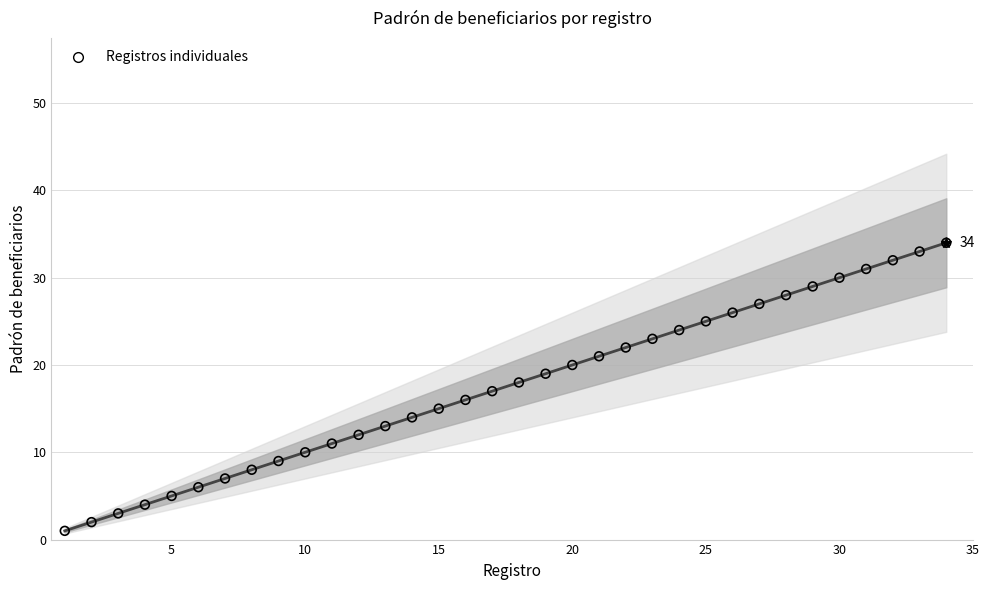

Which series reaches the maximum Y coordinate?

Padrón de beneficiarios